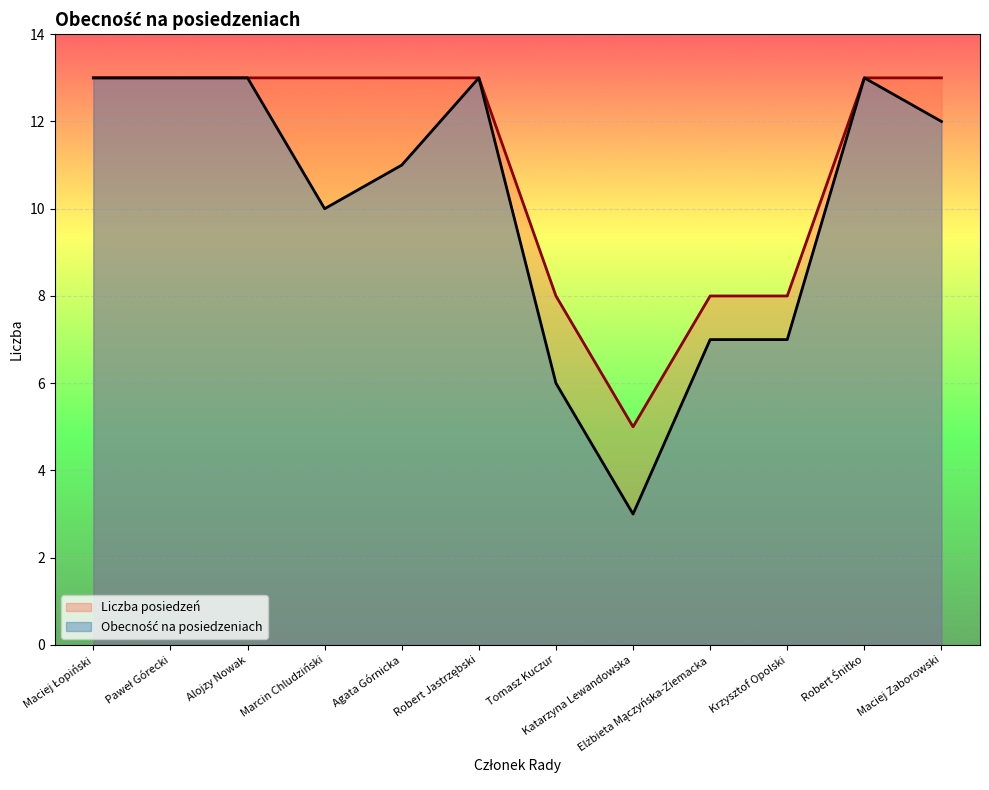

True or false: Liczba posiedzeń and Obecność na posiedzeniach intersect in this chart.

False